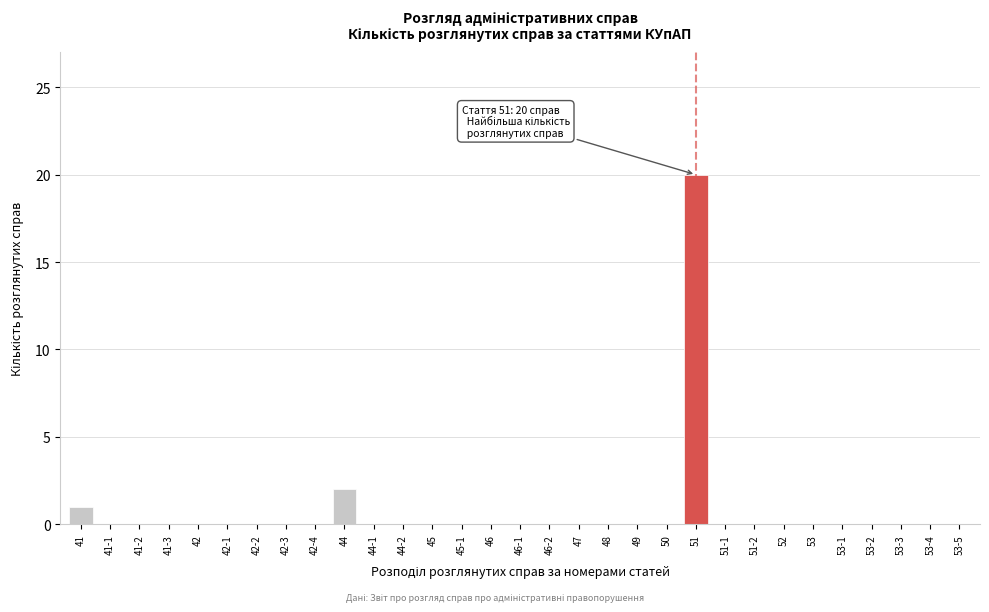

Where is the data nearest to the value 10?

44